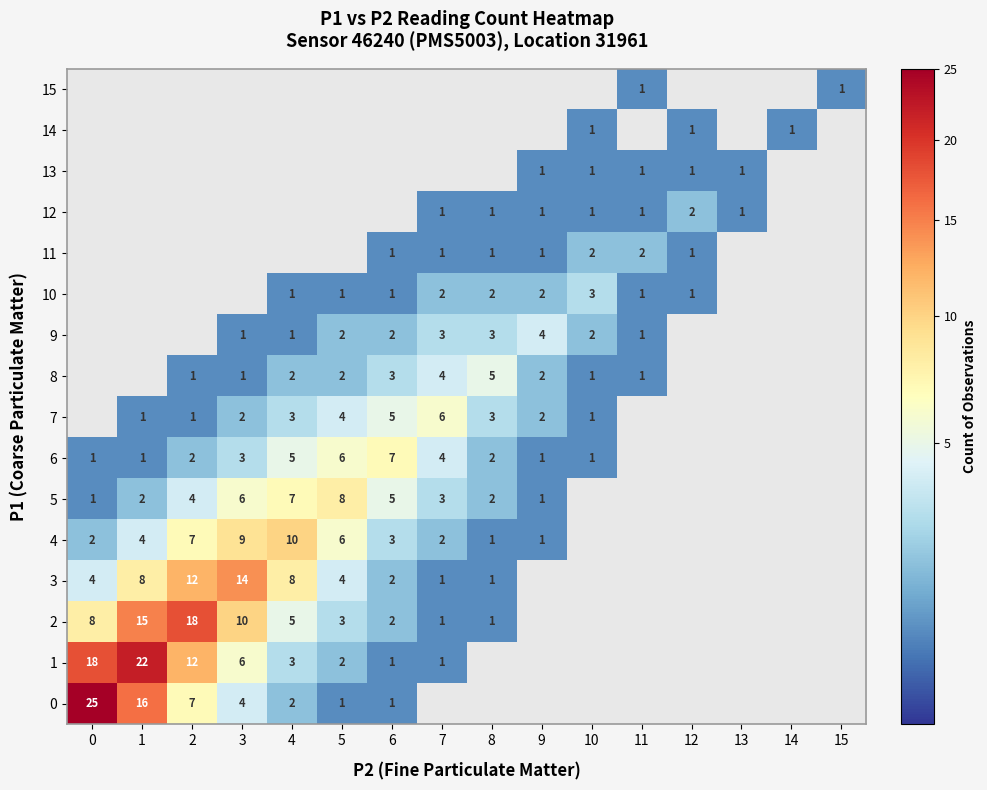

Is the value of 6 at 4 greater than the value of 5 at 2?

Yes